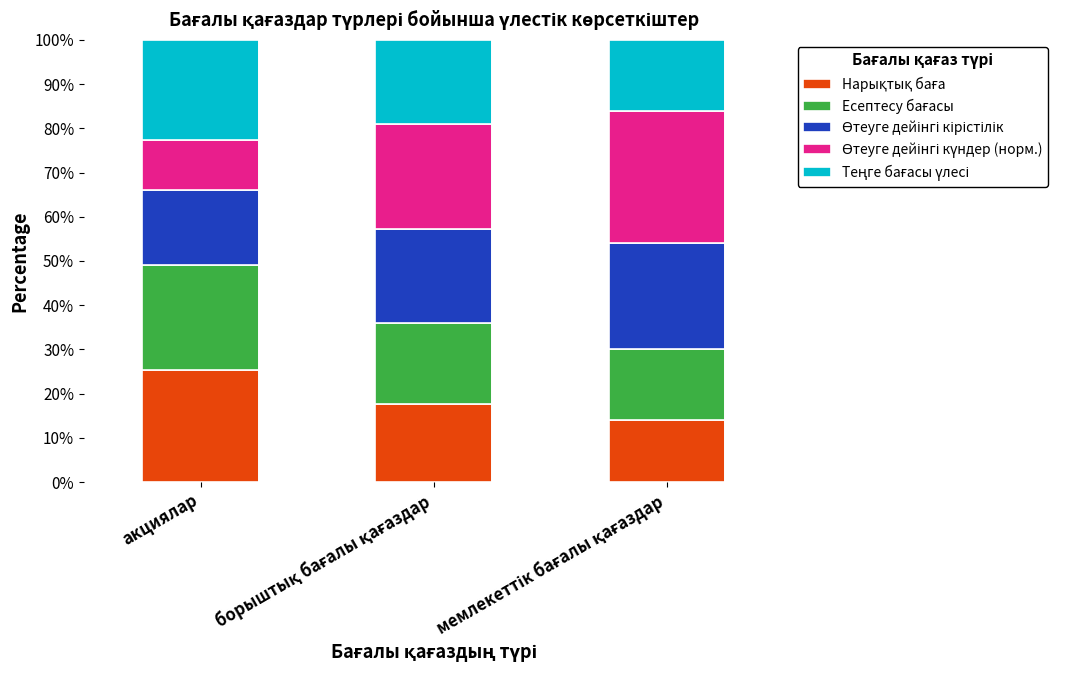

Which series has the largest total across all categories?

Өтеуге дейінгі күндер (норм.)